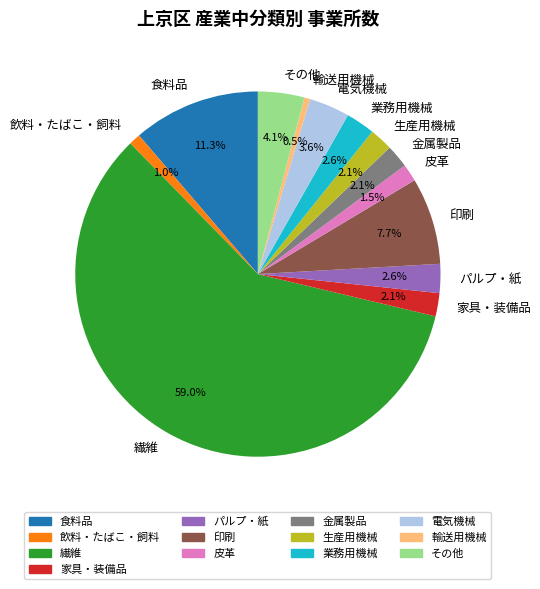

Combined, do 食料品 and 業務用機械 account for over 50%?

No